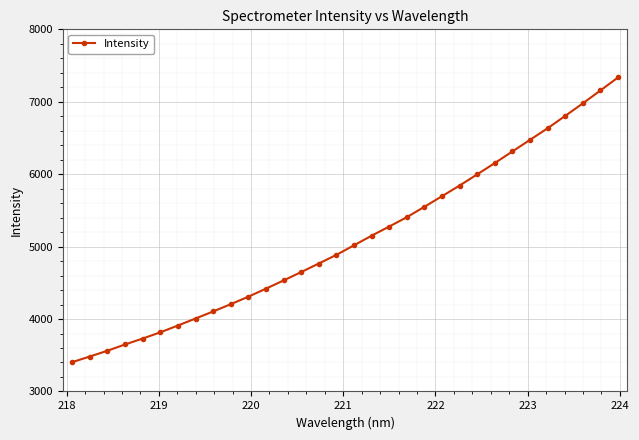

True or false: there are more than 0 points higher than both neighbors.

False